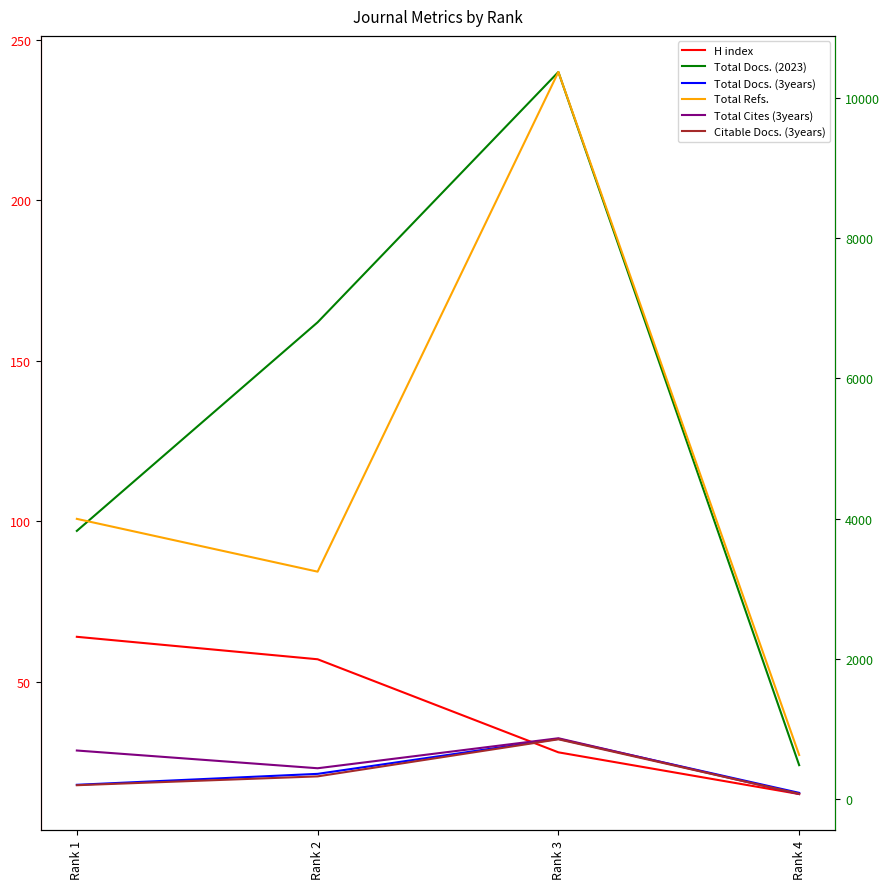

The Total Docs. (2023) series shows 97 at Rank 1. True or false?

True